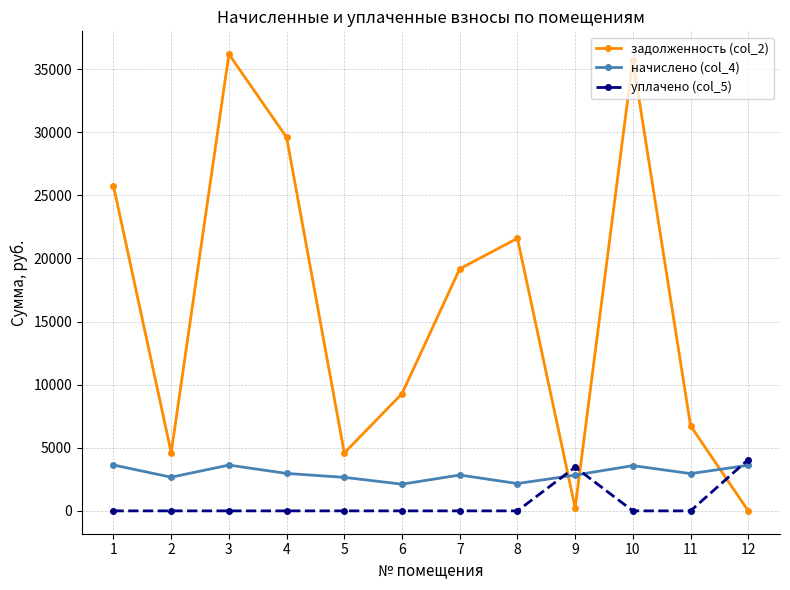

At 11, list the series in order from smallest to largest.

уплачено (col_5), начислено (col_4), задолженность (col_2)